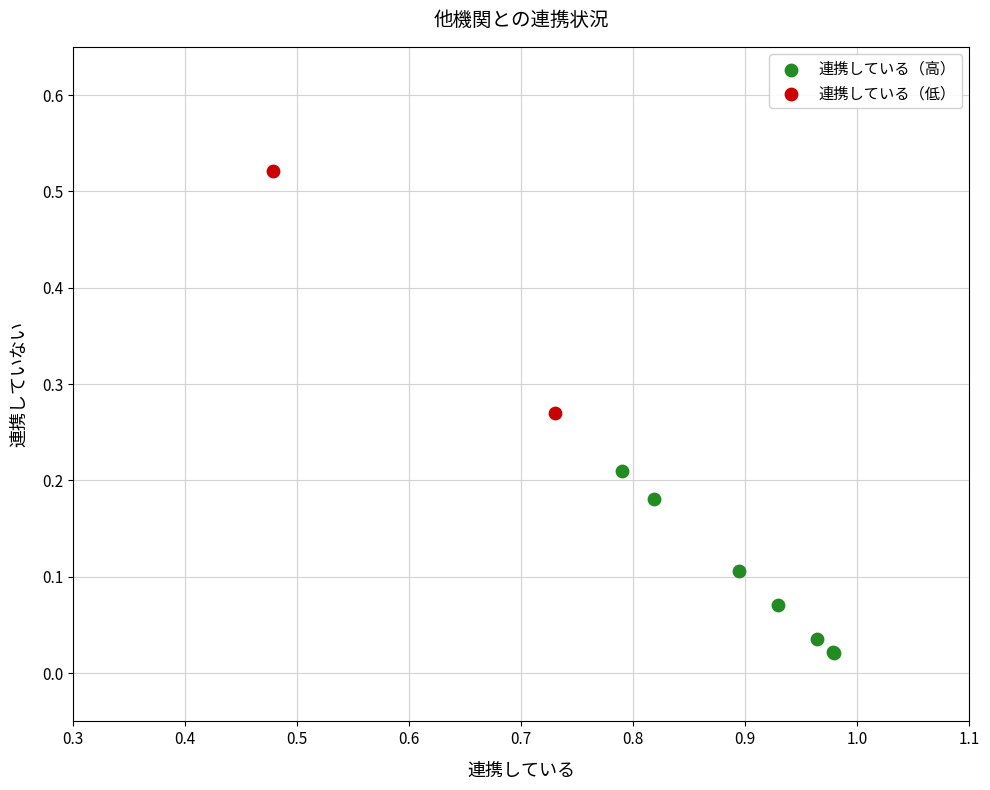

What are all the series names shown in the legend?

連携している（高）, 連携している（低）